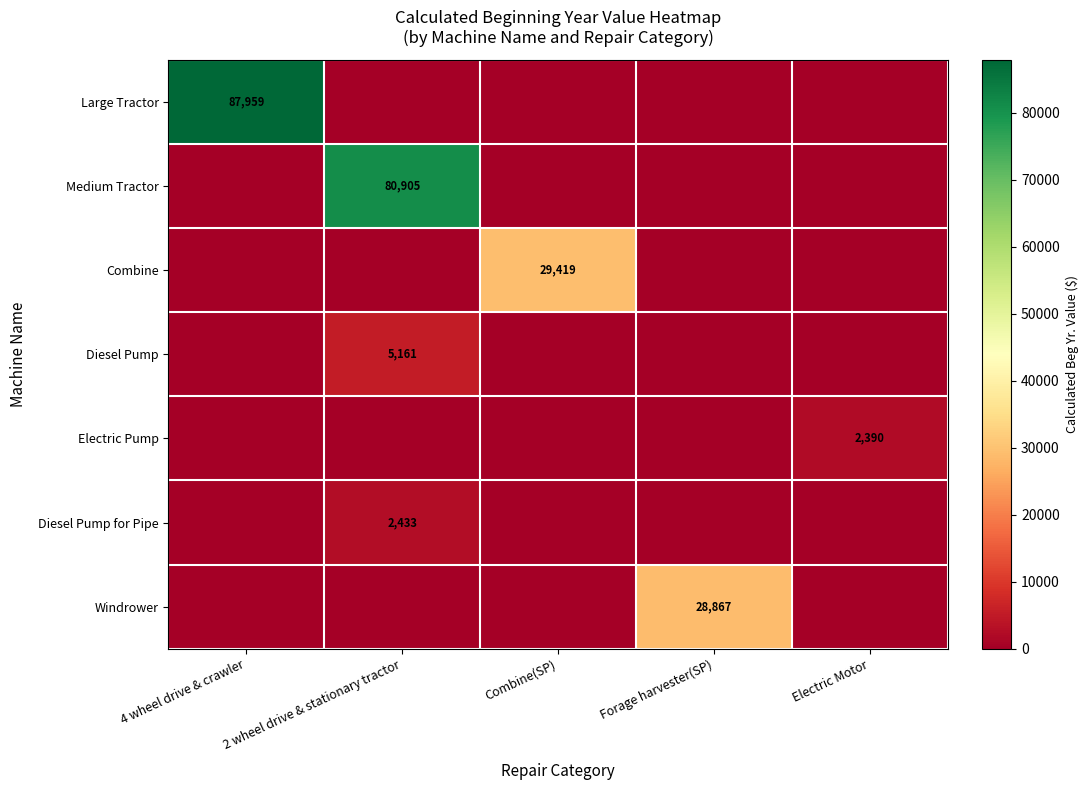

What is the difference between the highest and lowest values at Electric Motor?

2390.3